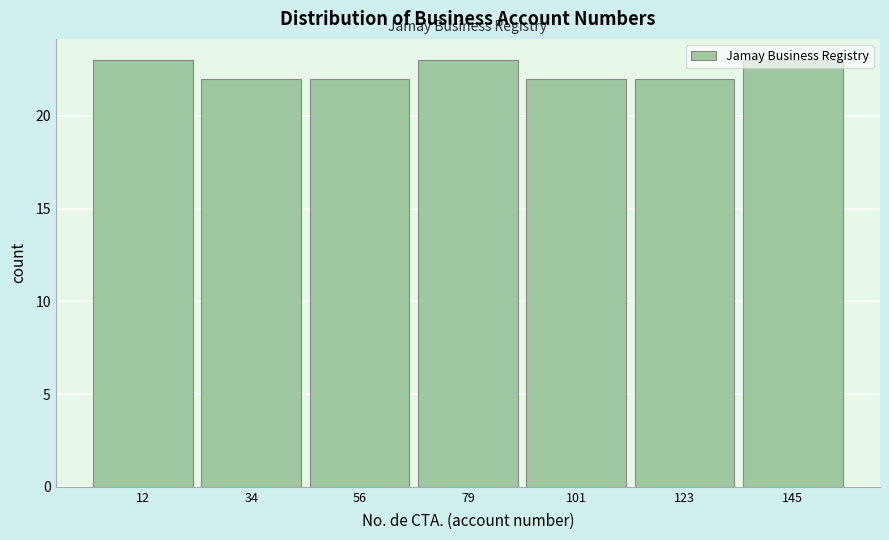

Reading left to right, list every bar in this chart as the range it spans on the x-axis followed by its height. Neither the bar edges nor the heights are printed on the chart, so give them approximately, as read against the axes.

0 to 25: 23
25 to 45: 22
45 to 70: 22
70 to 90: 23
90 to 110: 22
110 to 135: 22
135 to 155: 23